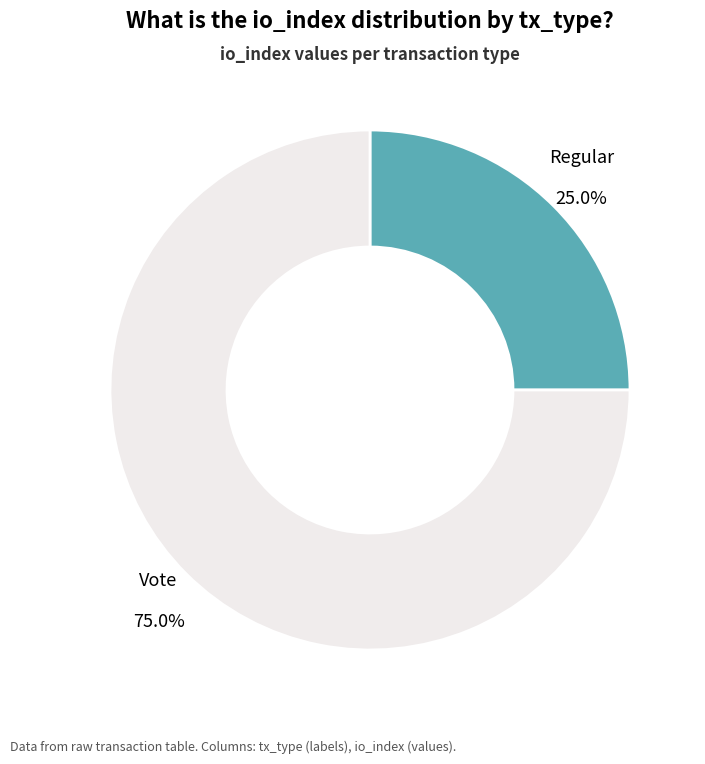

How much of the chart is everything except Vote?

25.0%